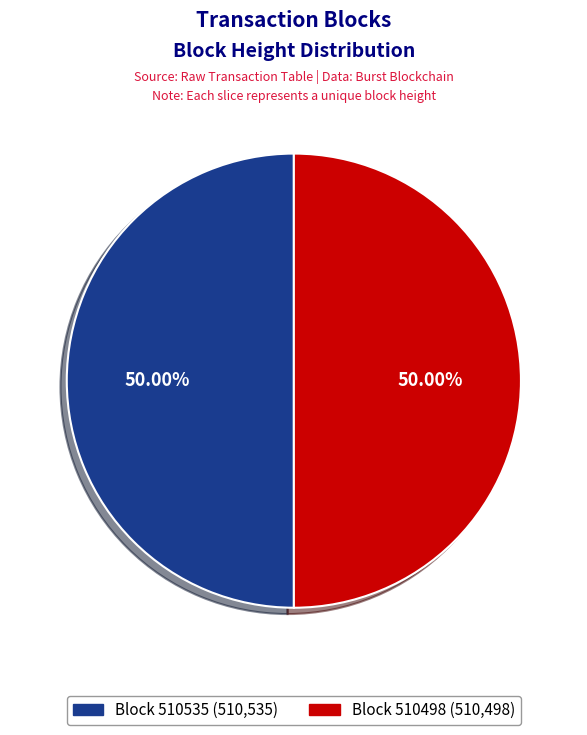

Which category has the smallest portion of the pie?

510498